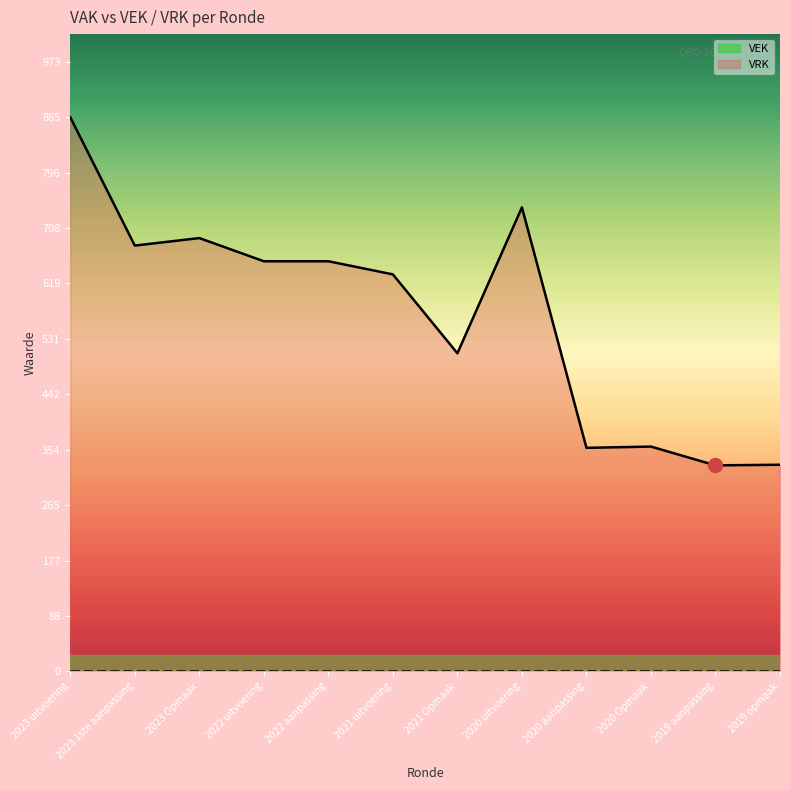

True or false: the data has more than 0 interior local peaks.

True